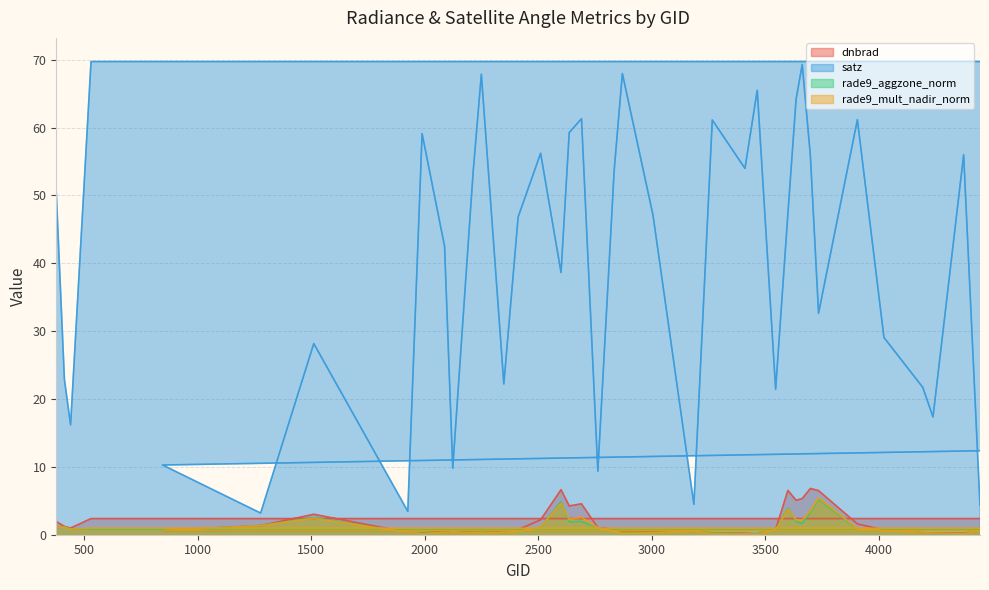

Where is the first local minimum for satz?

440